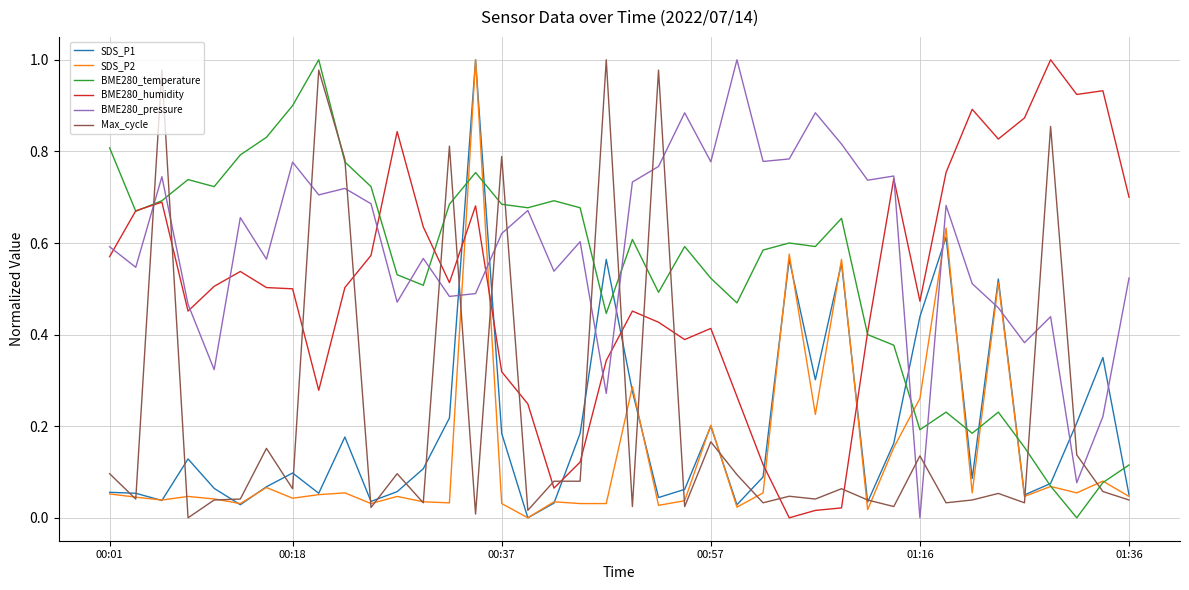

Which series has the largest total across all categories?

BME280_pressure